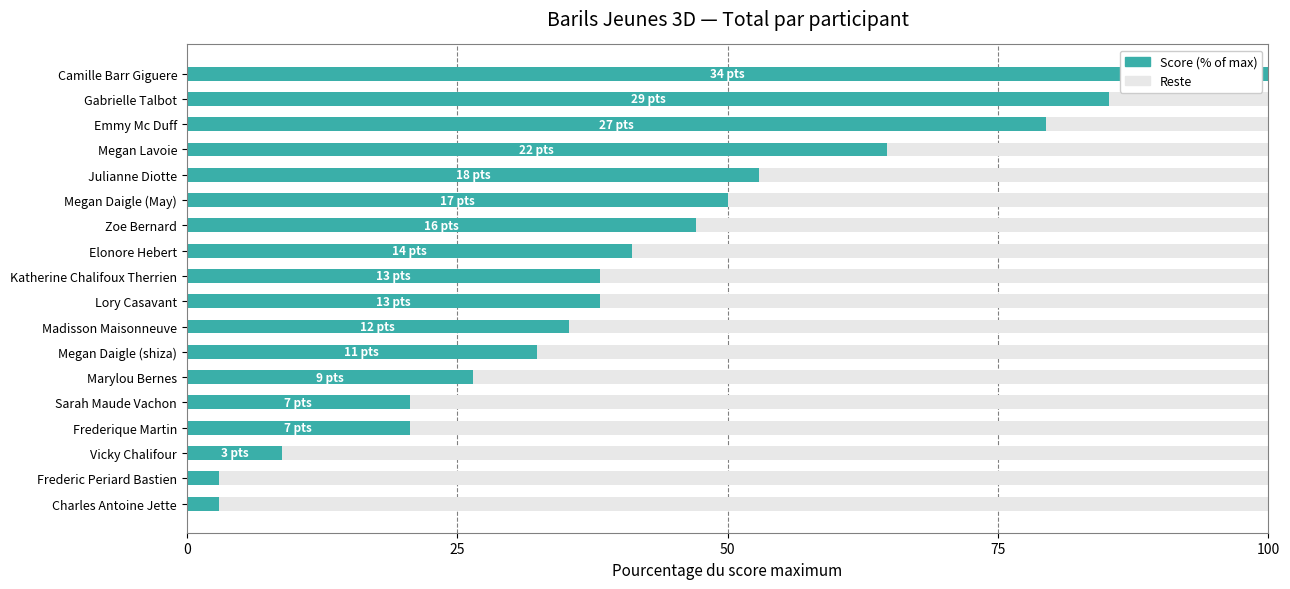

What is the maximum value for Score (% of max)?

100.0